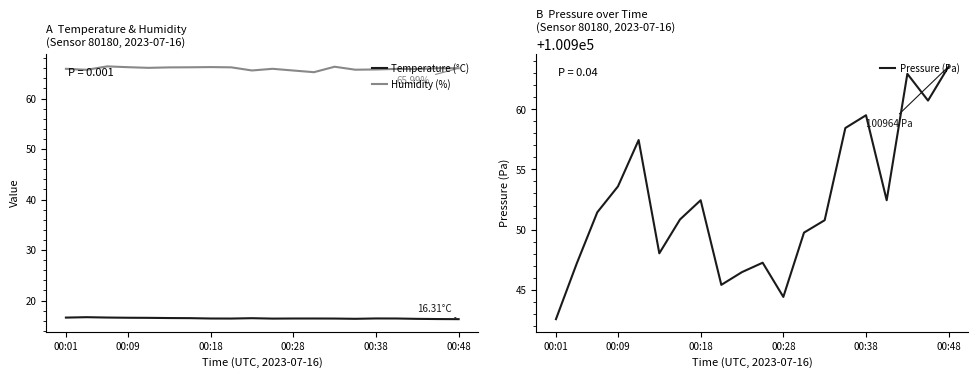

How many interior local valleys does the Humidity (%) series have?

6